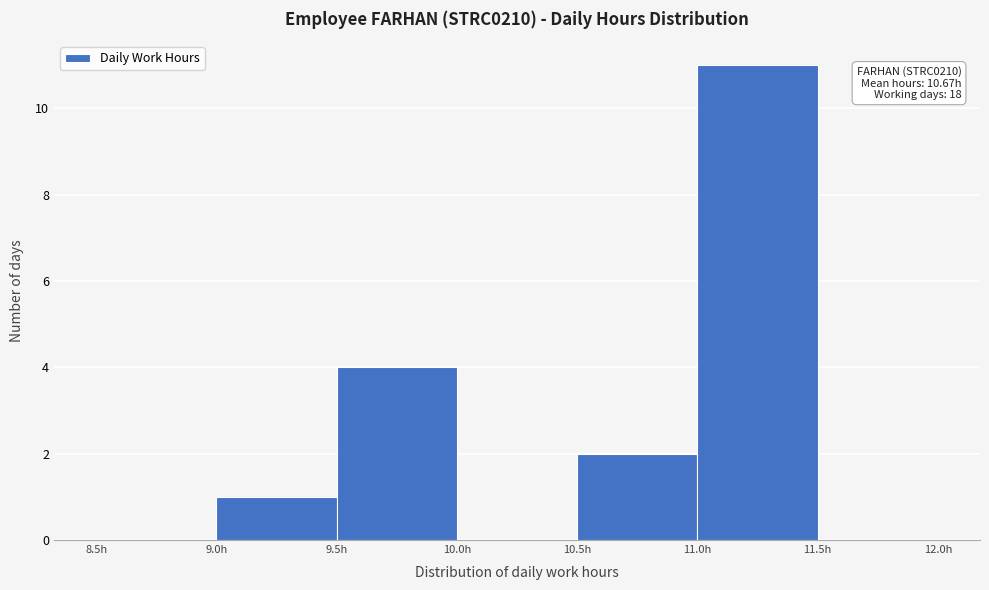

Over which range of the x-axis is the bar tallest?

11.0 to 11.5